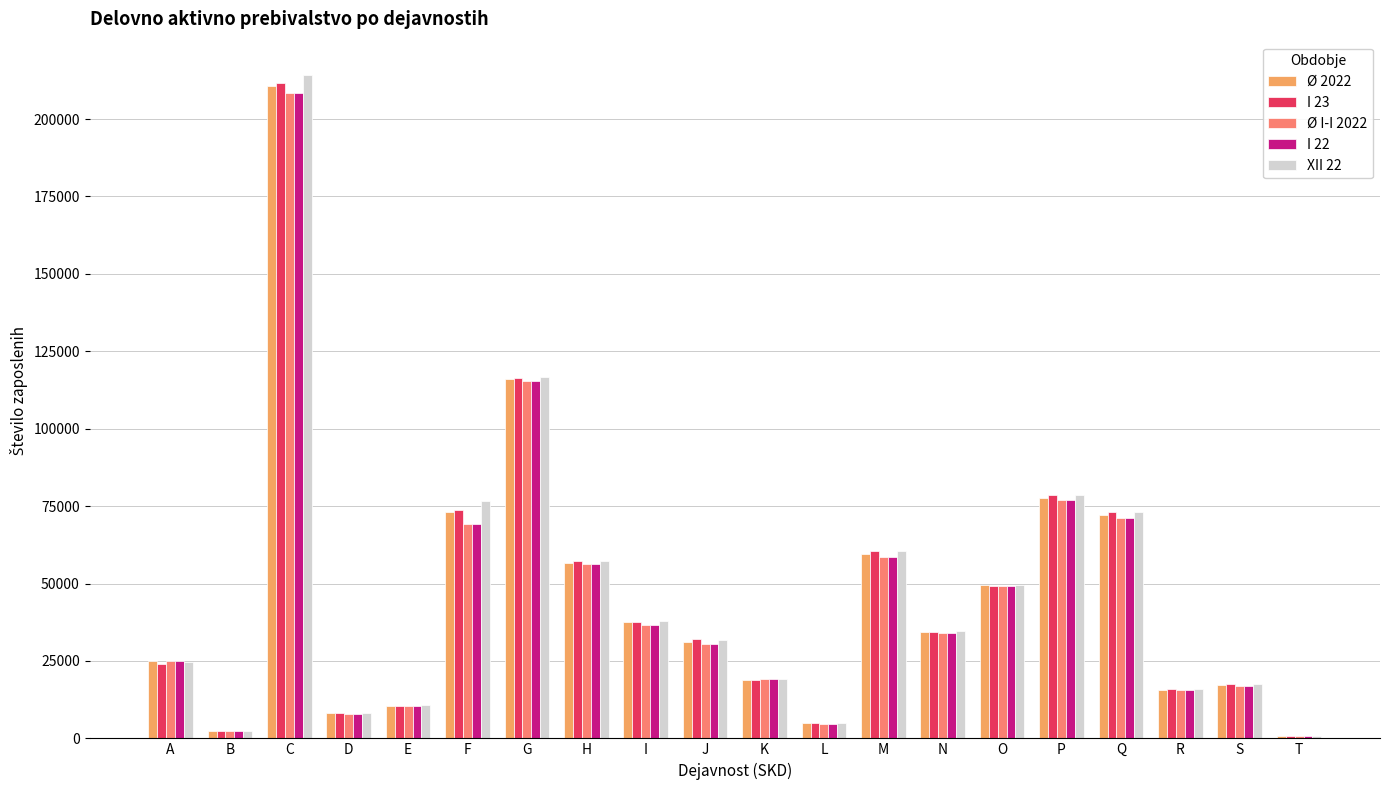

Which series has the widest spread of values?

XII 22